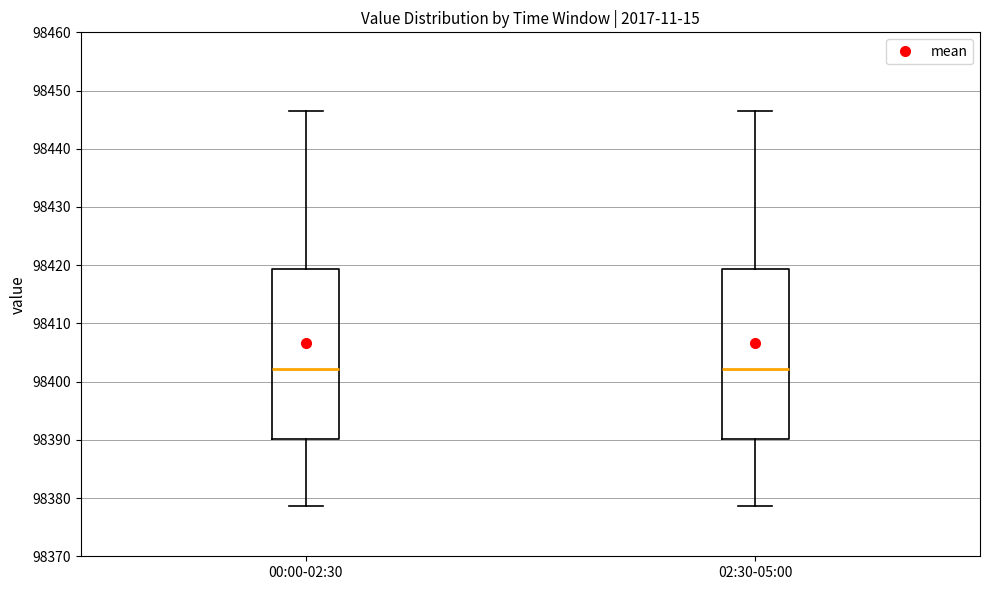

Where is the upper edge of the box for 00:00-02:30 on the y-axis? The values are not printed on the chart, so give them approximately, as read against the axis.

98419